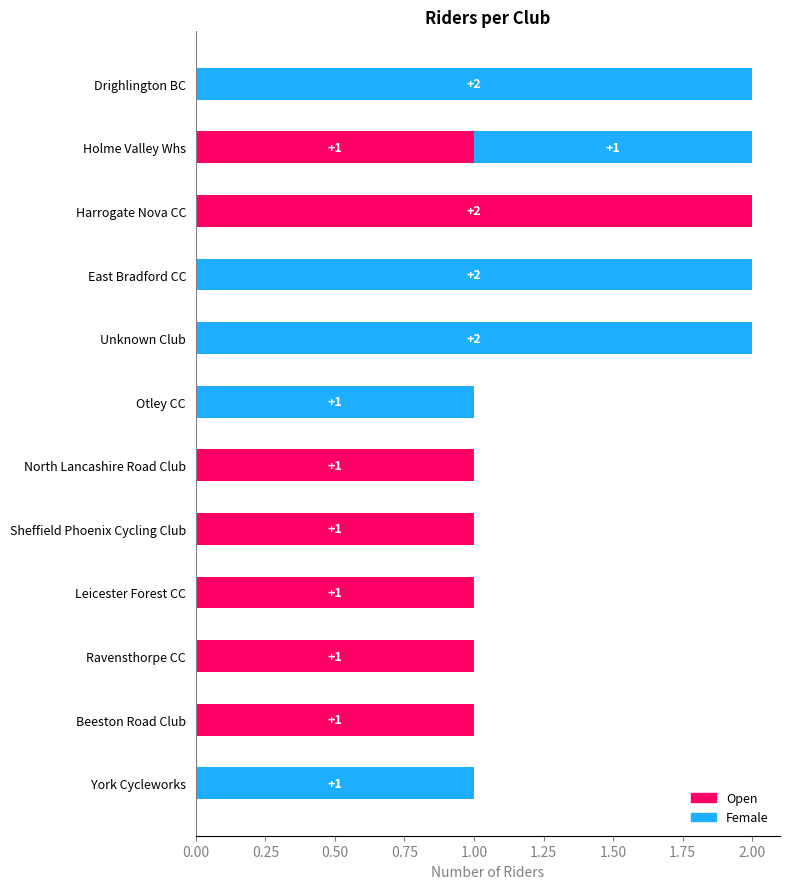

Between Drighlington BC and East Bradford CC, which is larger?

Drighlington BC